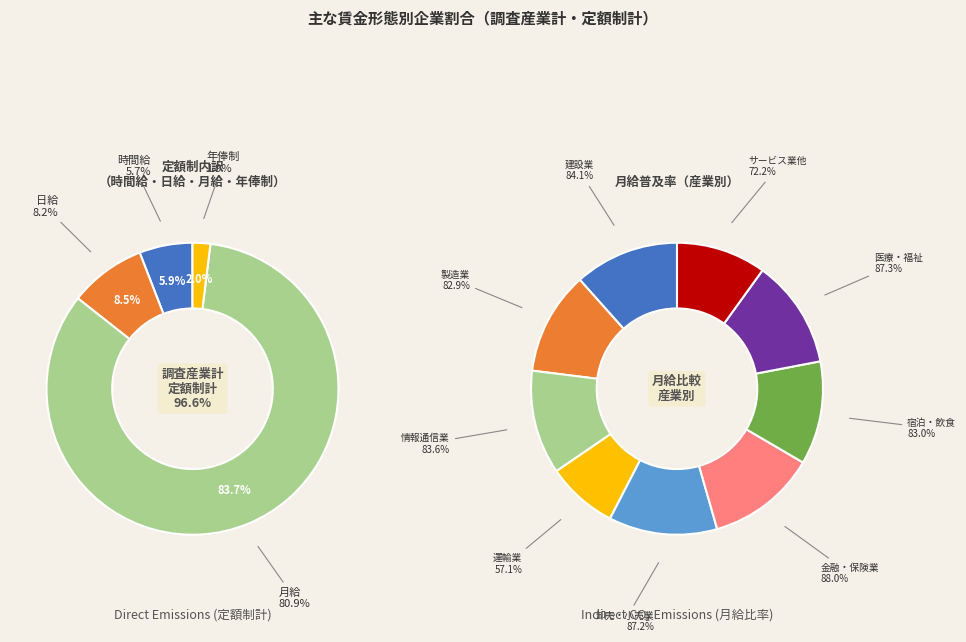

How many segments does this pie chart have?

4